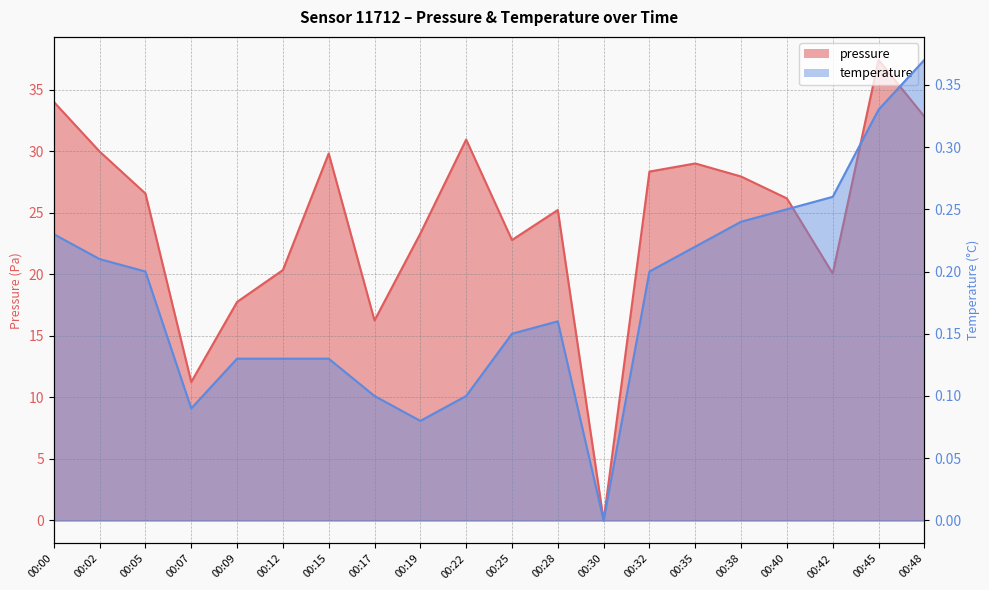

What is the maximum value for pressure?

37.4